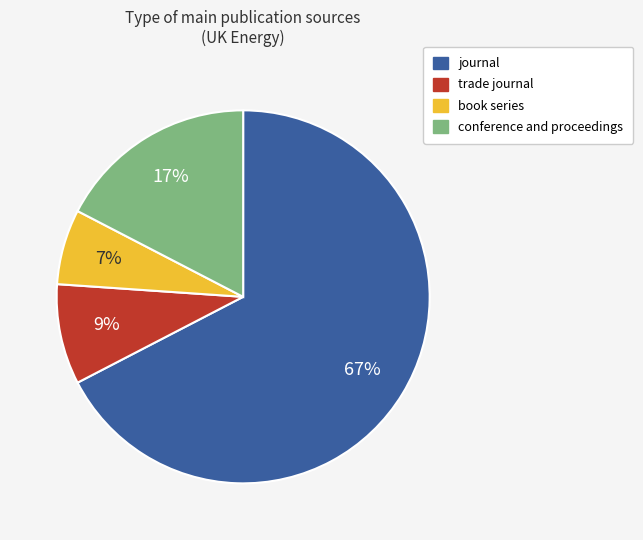

What is the ratio of the value at book series to the value at conference and proceedings?

0.4